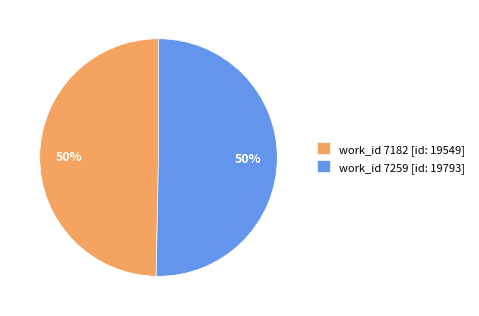

True or false: work_id 7259 [id: 19793] accounts for 50% of the total.

True